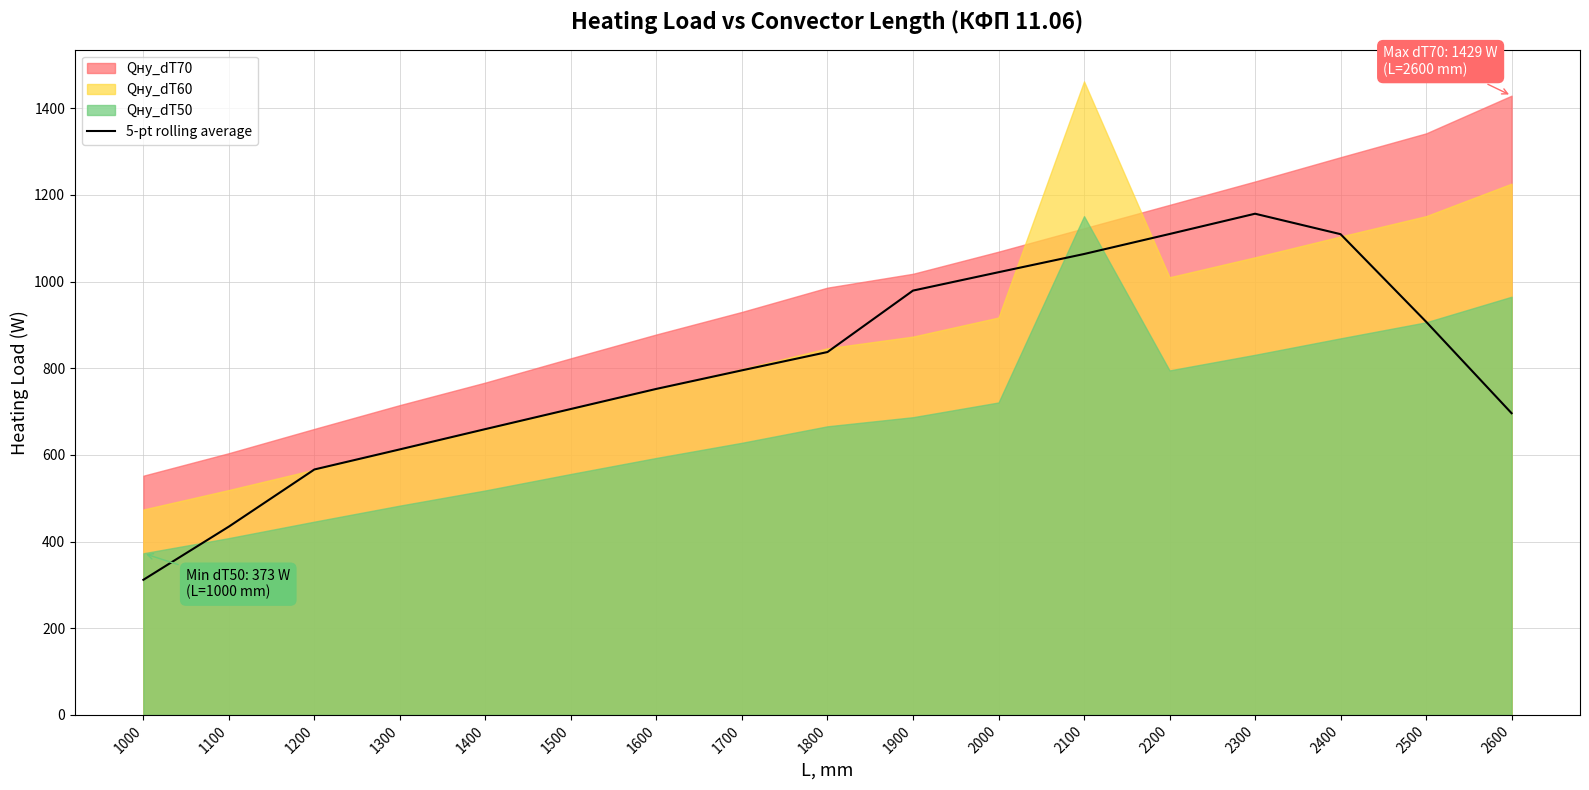

Between 1300 and 2300, which is larger?

2300